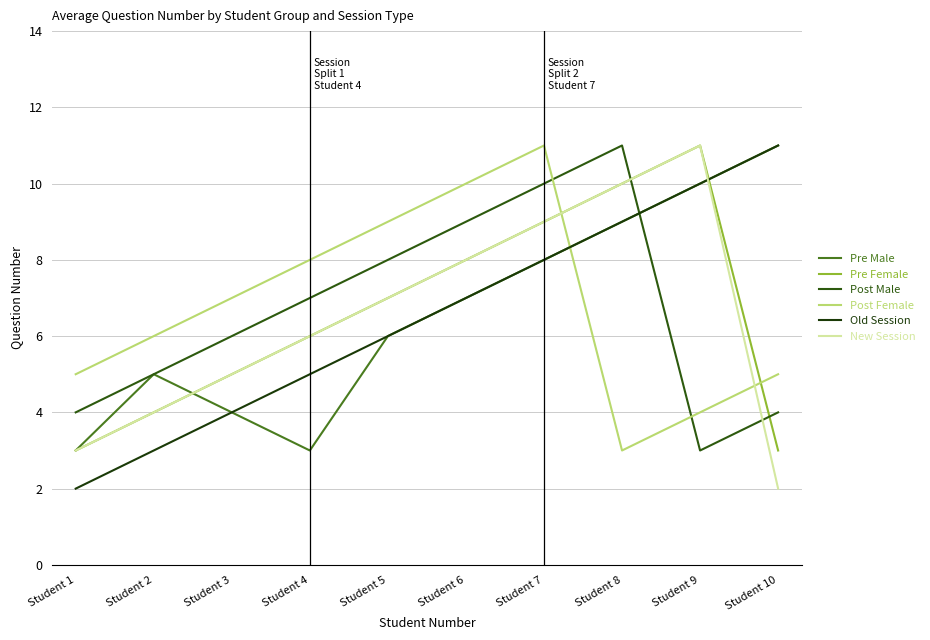

What is the difference between the highest and lowest values at Student 10?

9